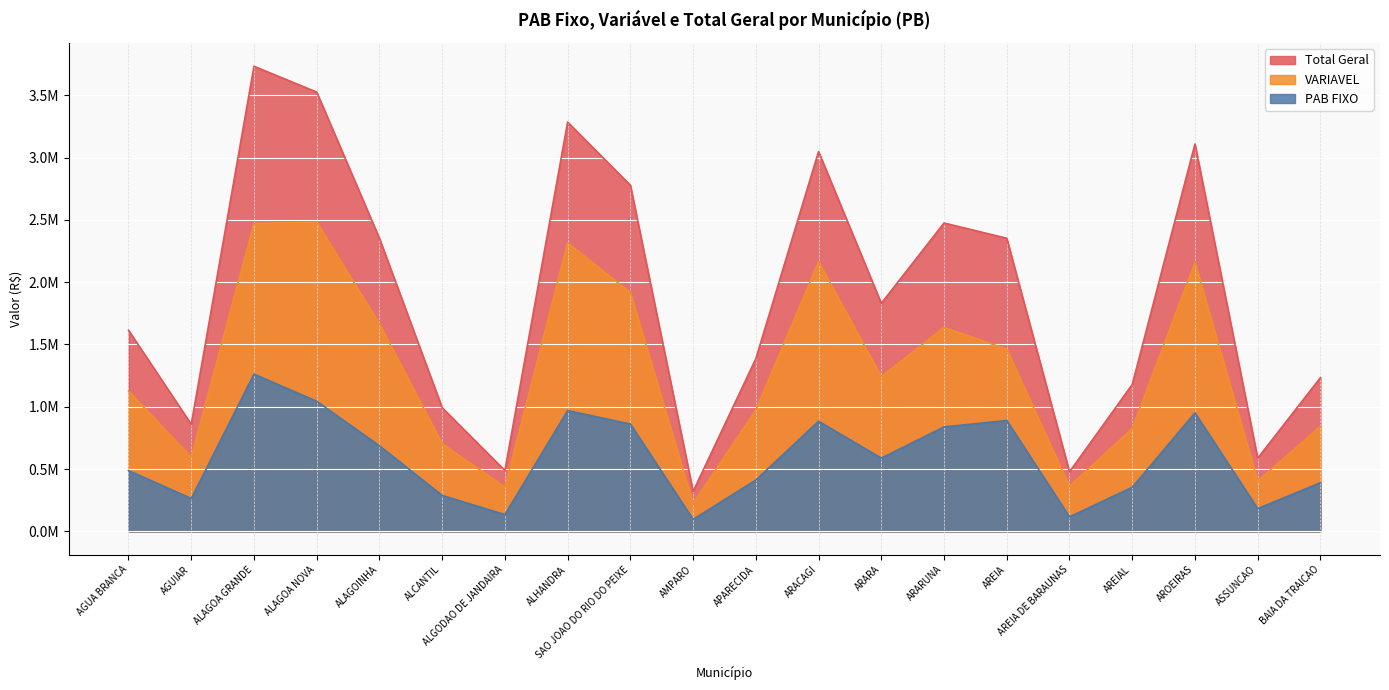

True or false: PAB FIXO and Total Geral intersect in this chart.

False